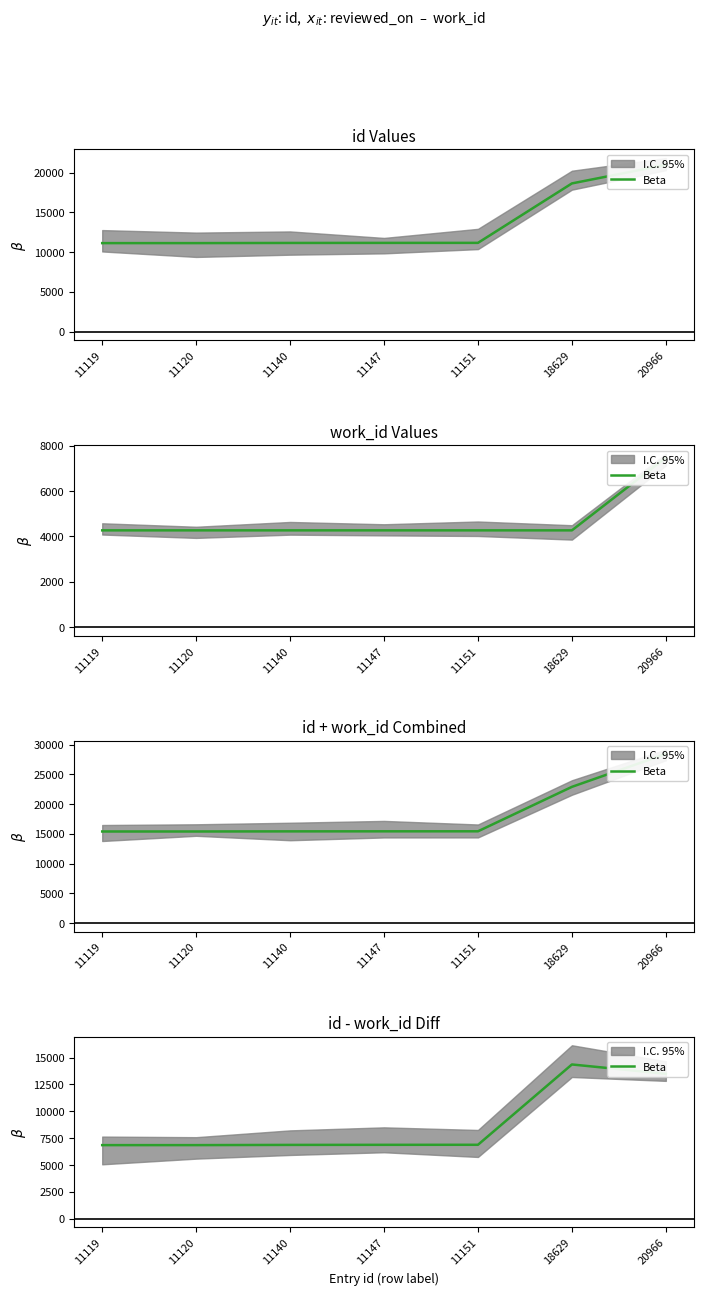

Count the number of values greater than 6878.

3